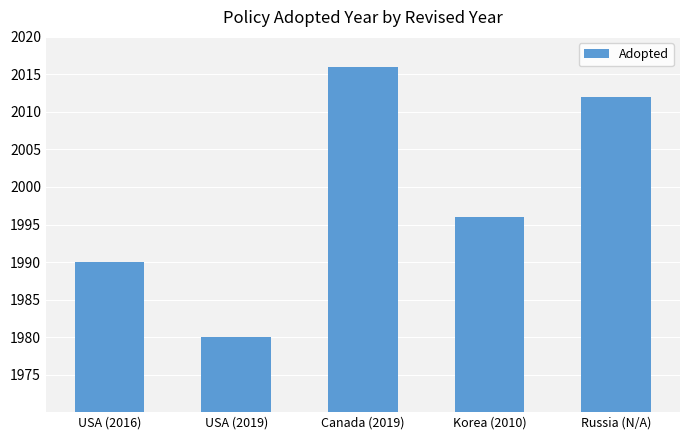

Approximately how many times larger is the value at Canada (2019) compared to USA (2016)?

1.0